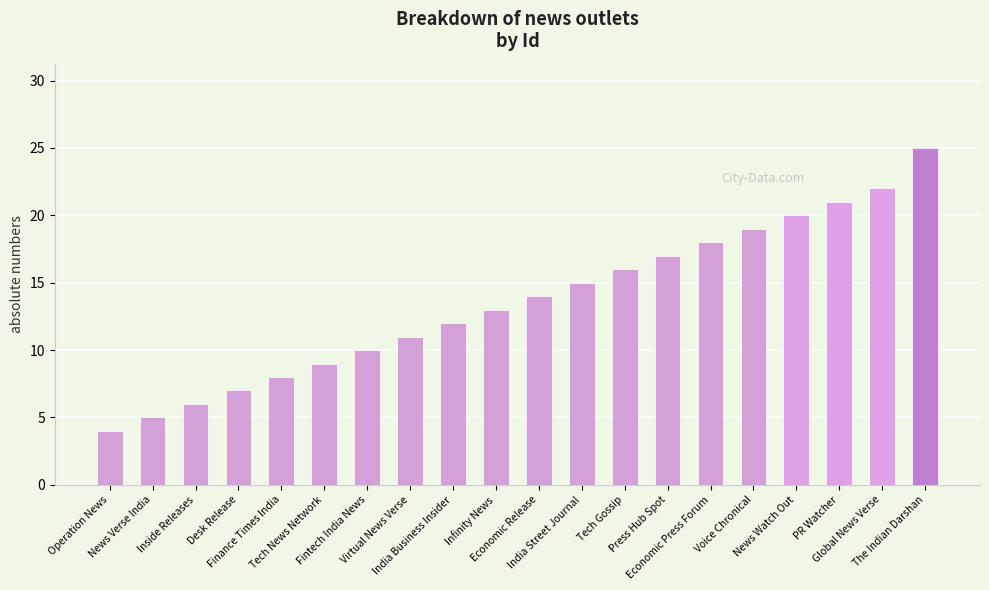

List the labels in order of value, smallest first.

Operation News, News Verse India, Inside Releases, Desk Release, Finance Times India, Tech News Network, Fintech India News, Virtual News Verse, India Business Insider, Infinity News, Economic Release, India Street Journal, Tech Gossip, Press Hub Spot, Economic Press Forum, Voice Chronical, News Watch Out, PR Watcher, Global News Verse, The Indian Darshan